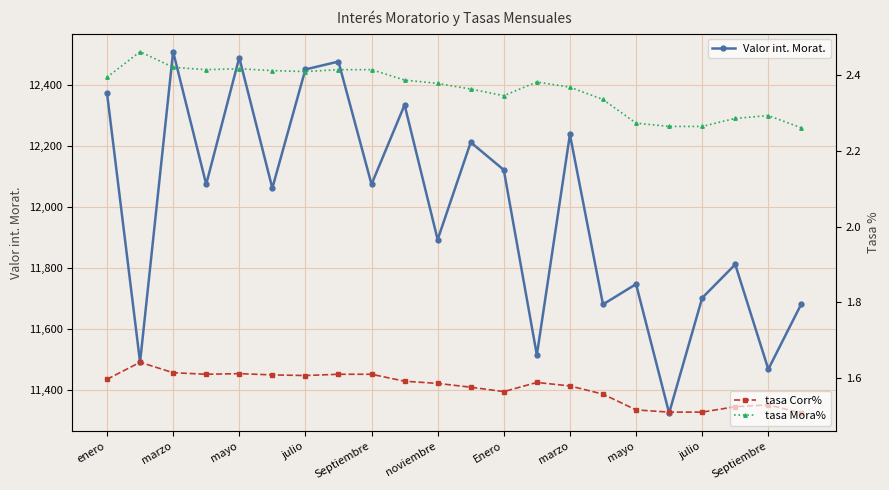

What is the difference between the maximum and minimum values in the Valor int. Morat. series?

1184.8